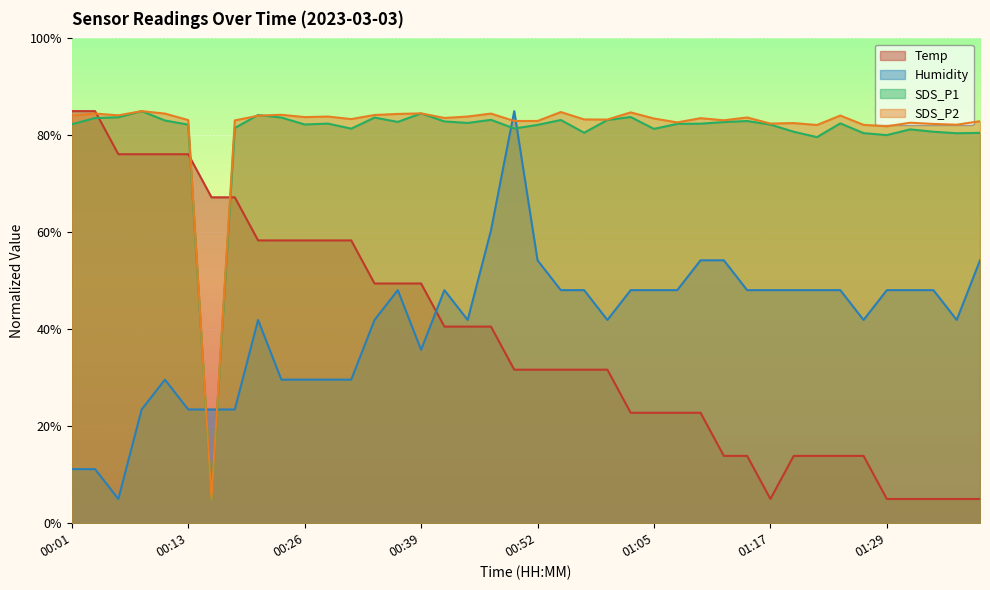

Is it true that Humidity equals 48.7 at 00:23?

False